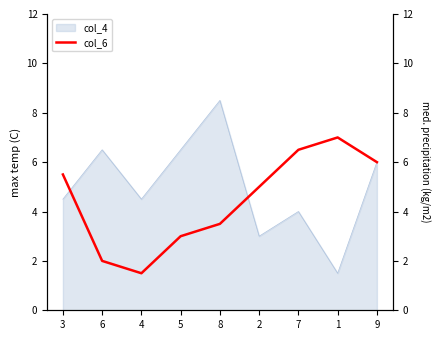

True or false: the data has more than 0 interior local peaks.

True